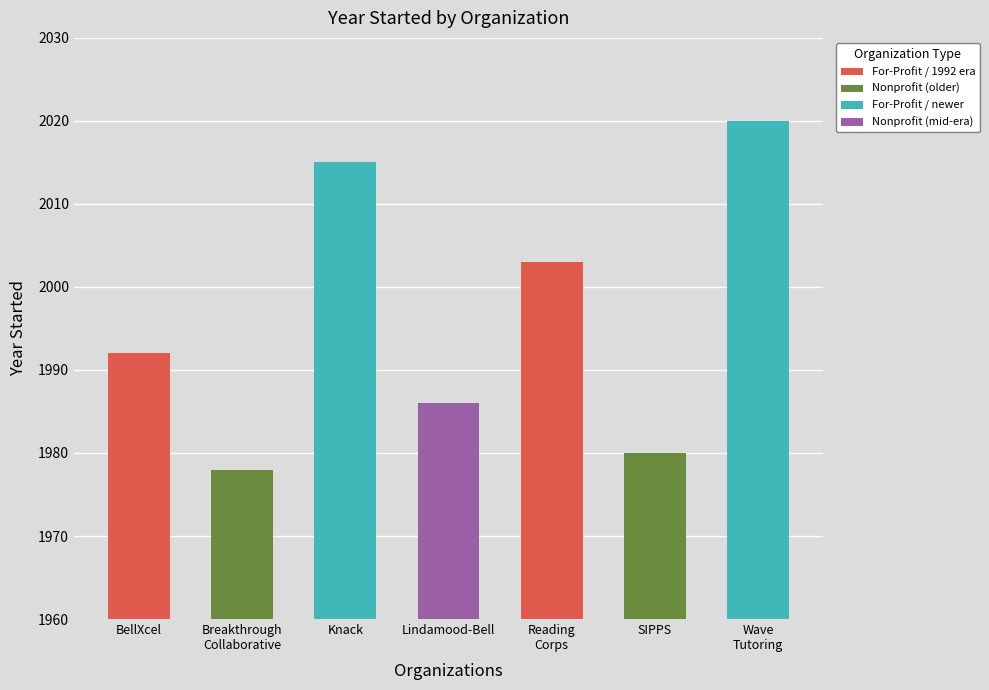

What is the greatest value displayed?

2020